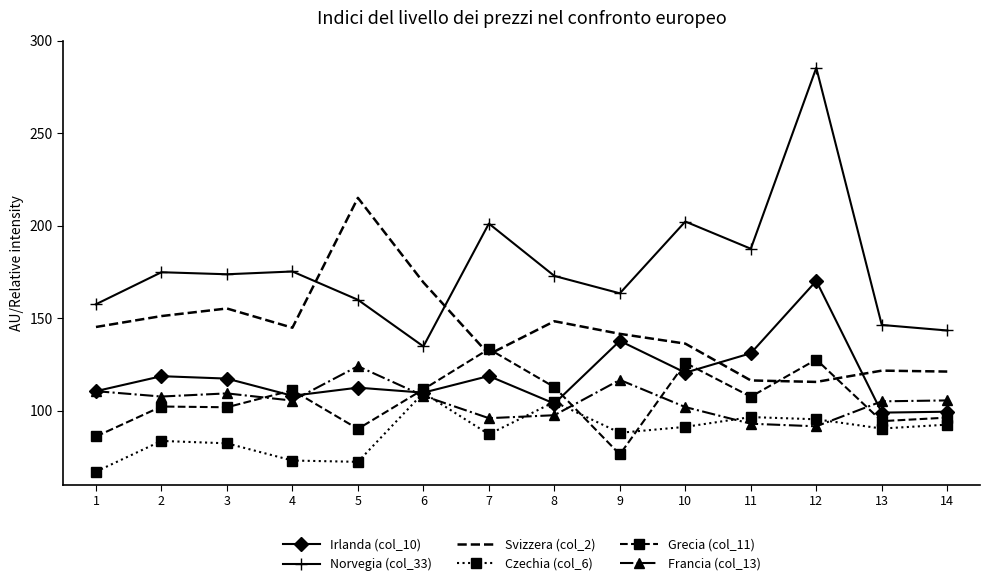

What is the sum of the Svizzera (col_2) values at 9 and 6?

310.8